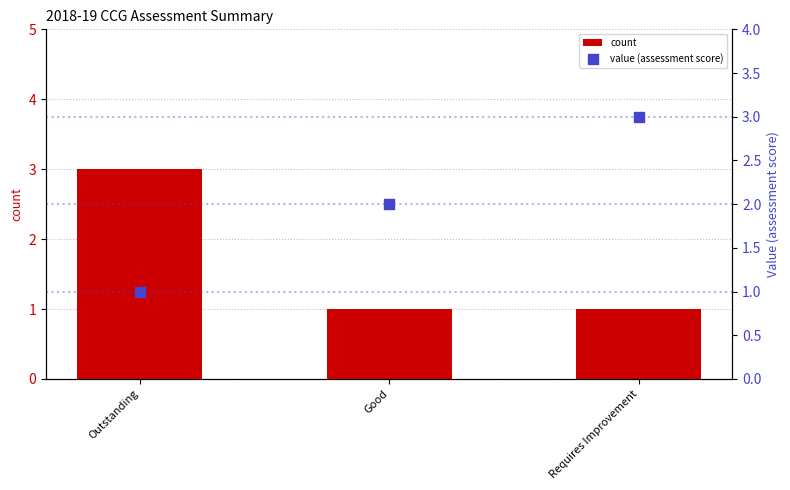

At how many categories does at least one series exceed 2?

2